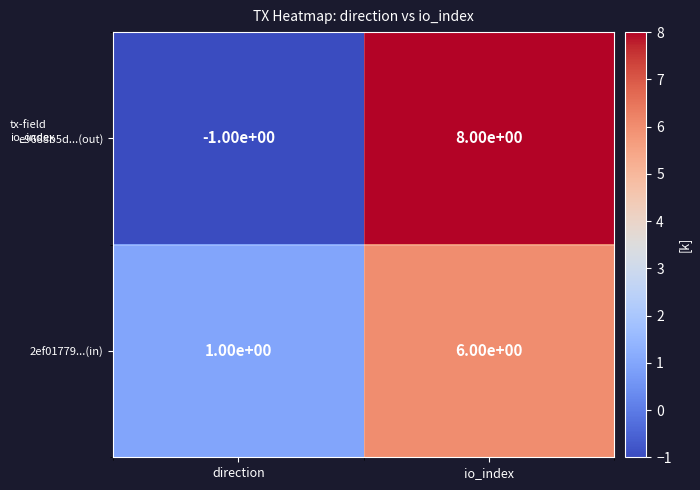

What is the spread (max minus min) of values at io_index?

2